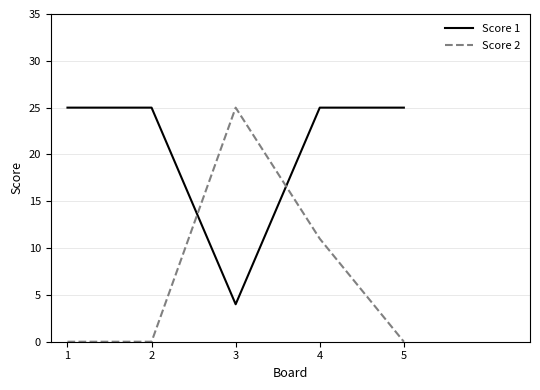

Reading left to right, extract all data points from this chart.

Score 1: 1=25	2=25	3=4	4=25	5=25
Score 2: 1=0	2=0	3=25	4=11	5=0